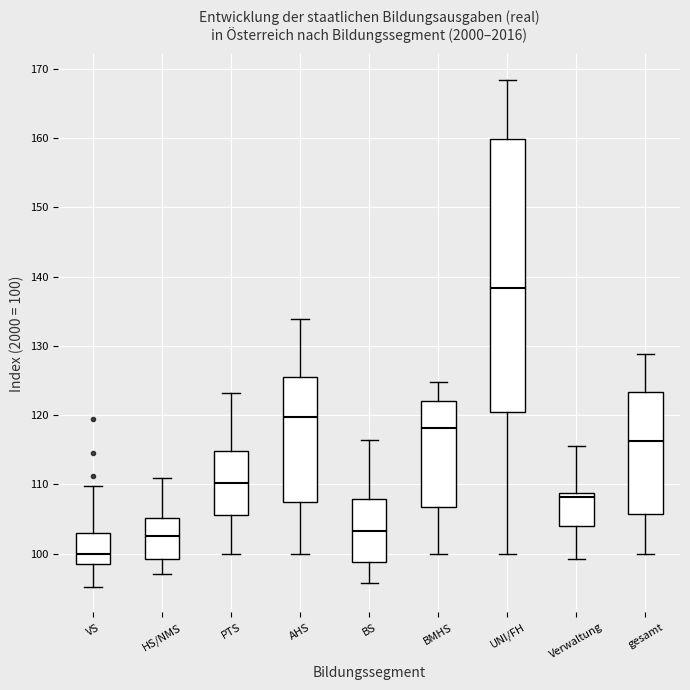

Where is the lower edge of the box for gesamt on the y-axis? The values are not printed on the chart, so give them approximately, as read against the axis.

106